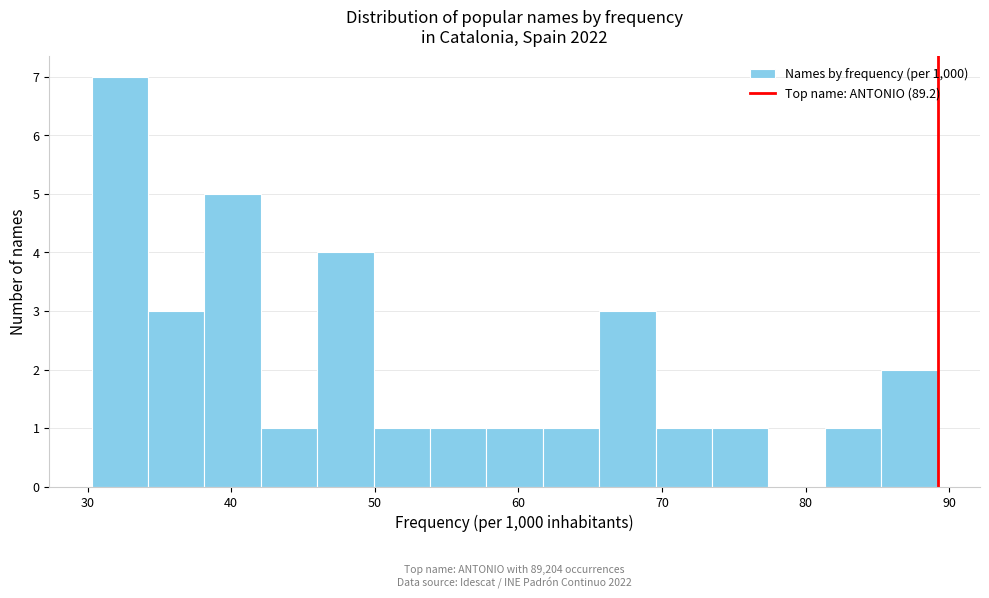

Read against the x-axis, roughly where is the centre of the tallest bar?

32